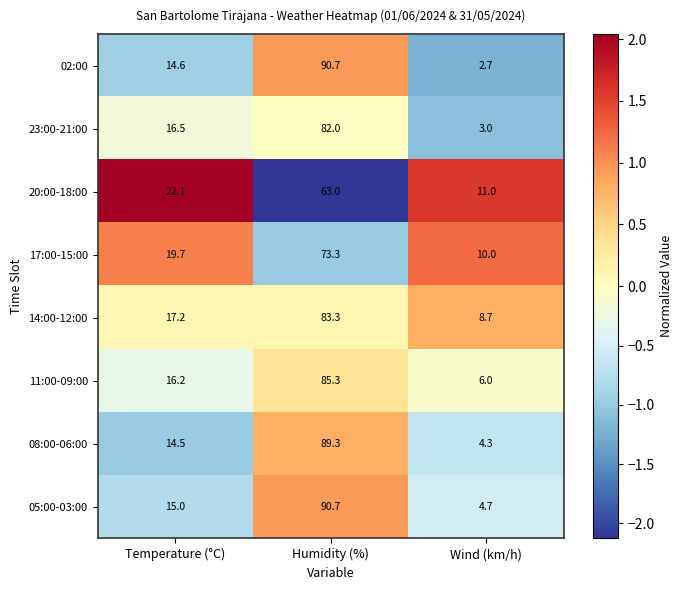

Between Humidity (%) and Wind (km/h), which series saw the biggest shift?

02:00